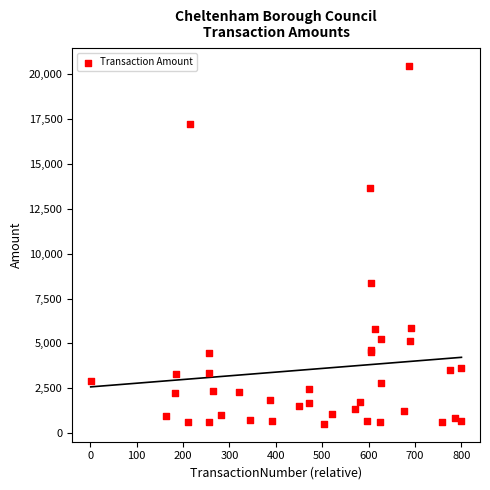

What Y value in the scatter plot is closest to 10488?

8347.7